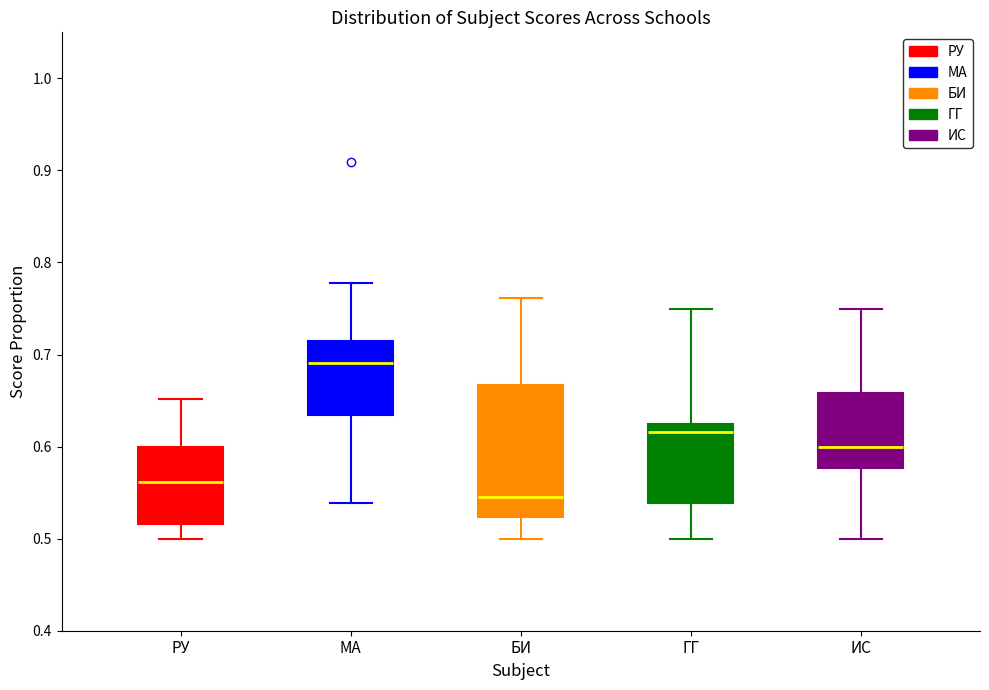

Reading left to right, transcribe this box plot: for each box, give where its median line is, the range the box spans, and where its two whiskers end, as read against the y-axis. The values are not printed on the chart, so give them approximately, as read against the axis.

РУ: median 0.56, box 0.52 to 0.60, whiskers 0.50 to 0.65
МА: median 0.69, box 0.63 to 0.71, whiskers 0.54 to 0.78
БИ: median 0.55, box 0.52 to 0.67, whiskers 0.50 to 0.76
ГГ: median 0.62, box 0.54 to 0.63, whiskers 0.50 to 0.75
ИС: median 0.60, box 0.58 to 0.66, whiskers 0.50 to 0.75